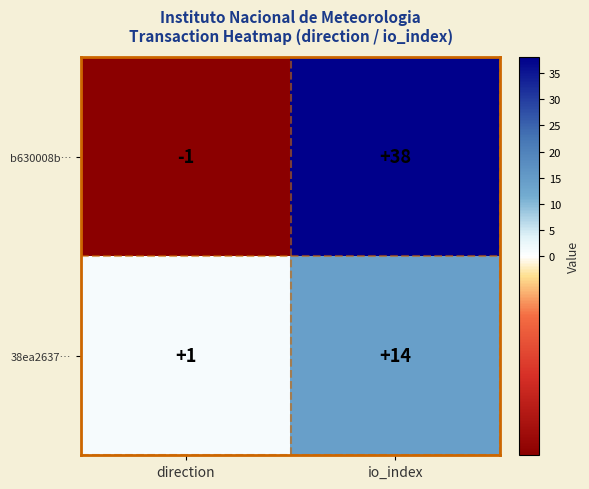

At which label is 38ea2637… closest to 7?

direction